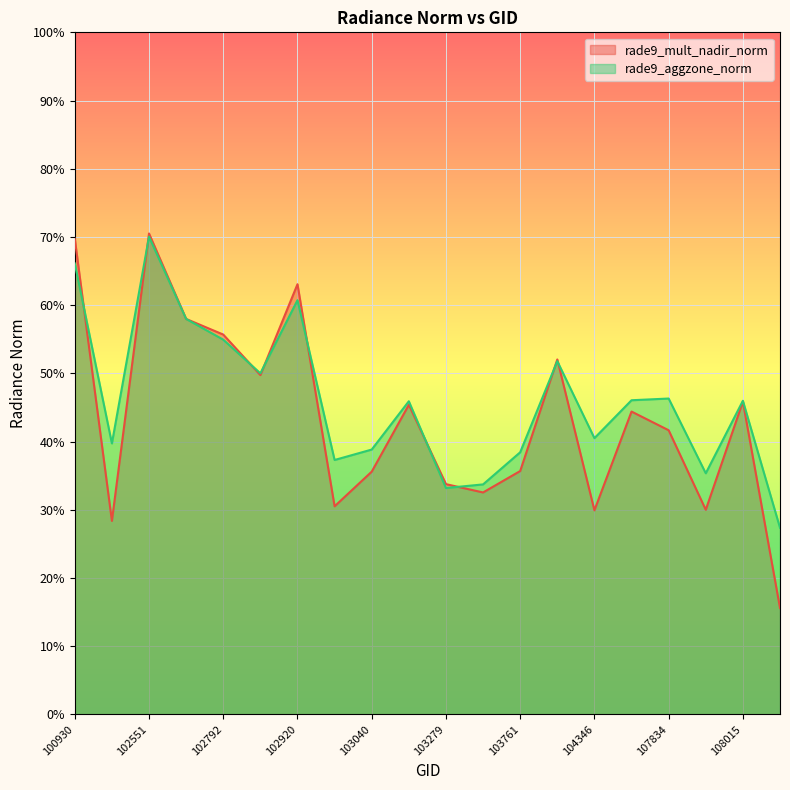

Is the value of rade9_mult_nadir_norm at 103032 greater than the value of rade9_aggzone_norm at 102792?

No